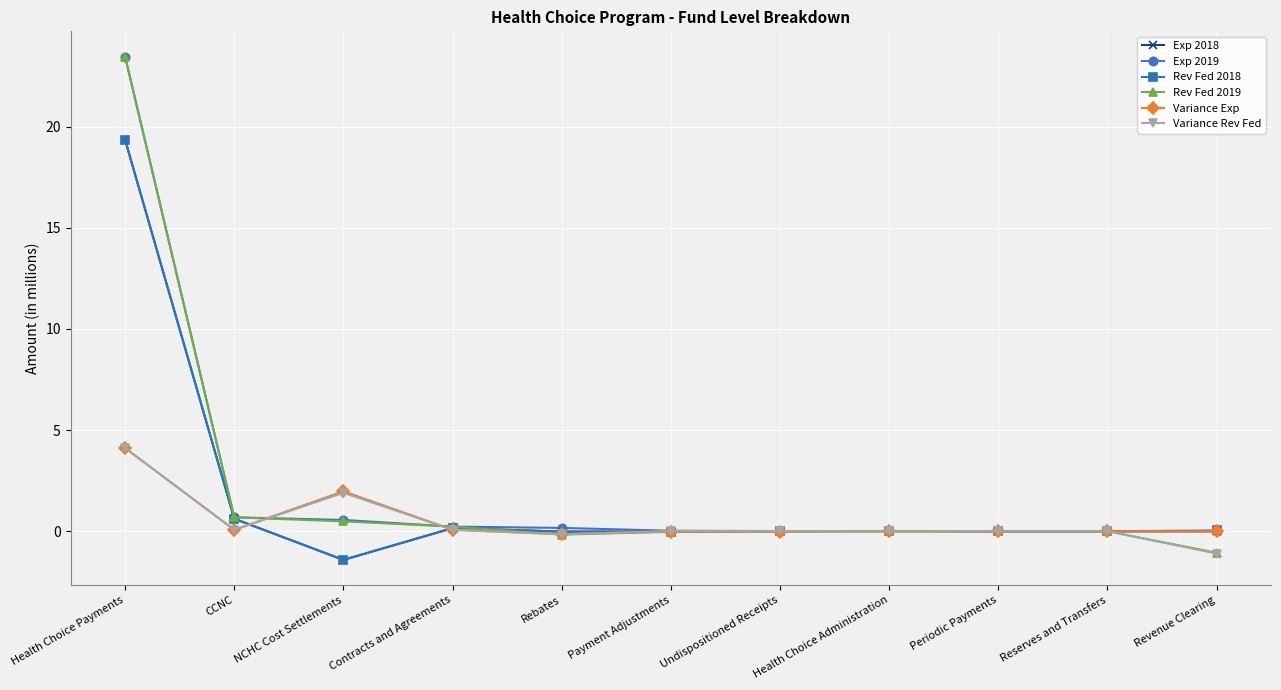

Which series has the widest spread of values?

Rev Fed 2019